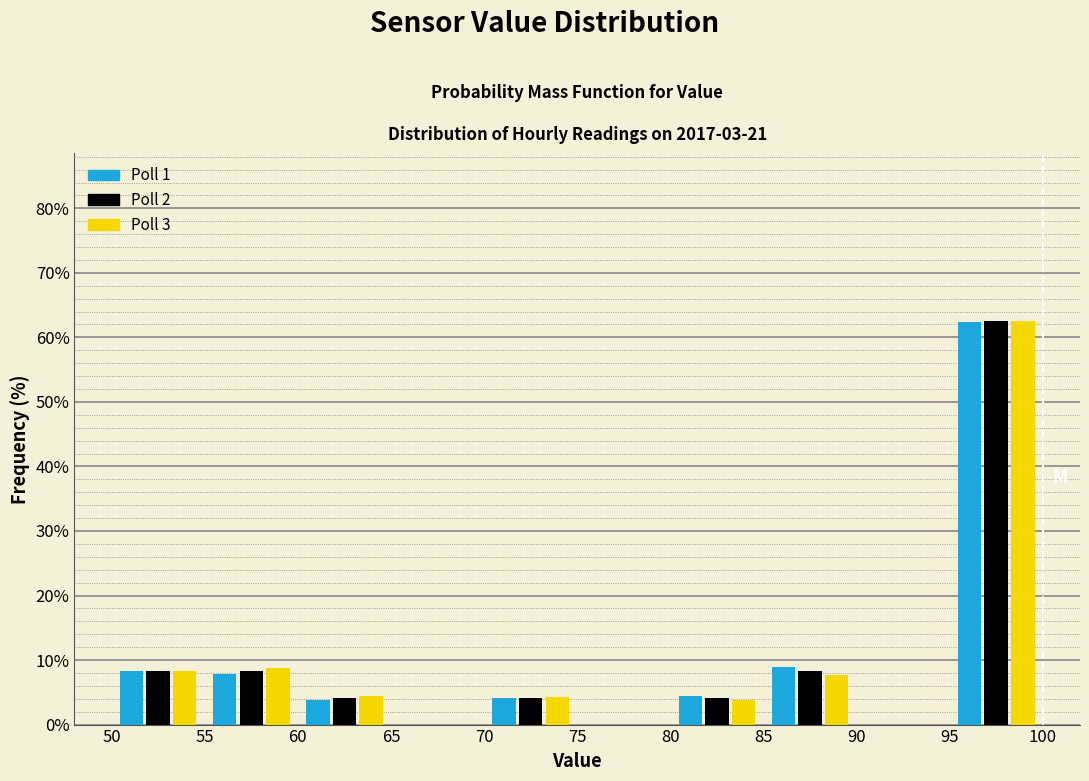

In the Poll 1 series, which range on the x-axis has the tallest bar?

95 to 100